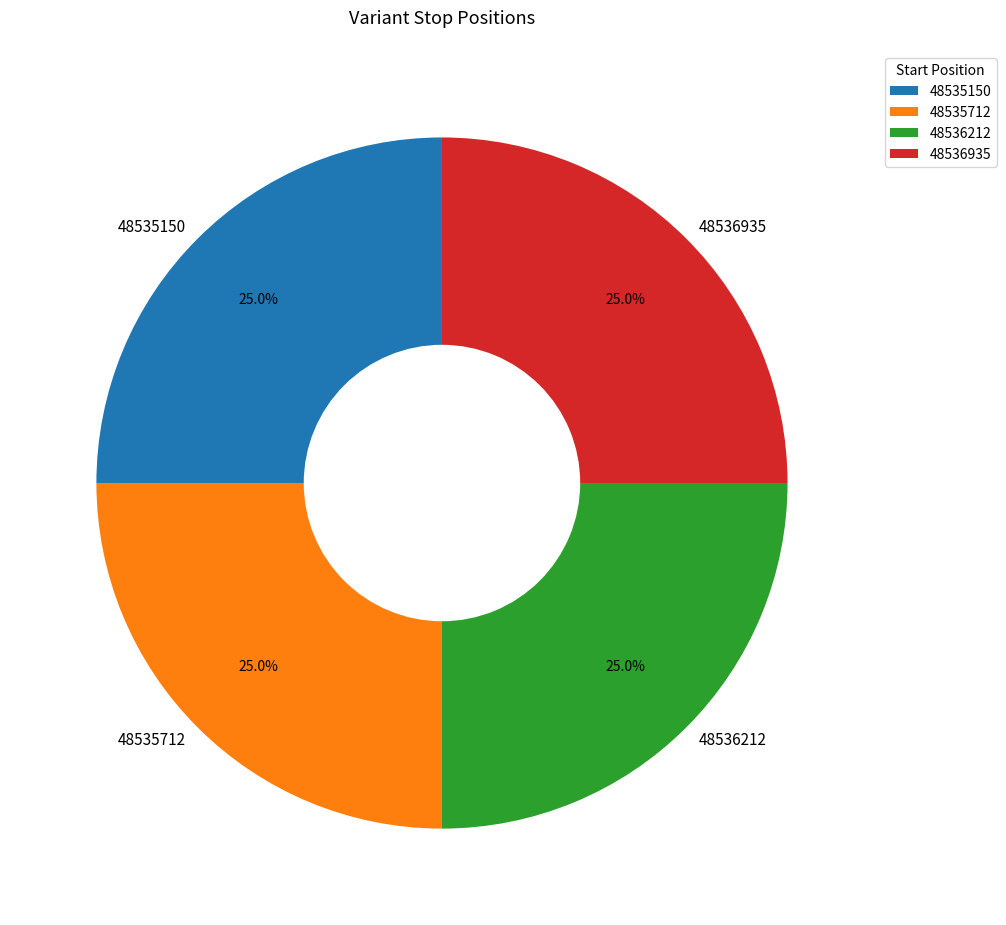

What percentage is NOT represented by 48535150?

75.0%